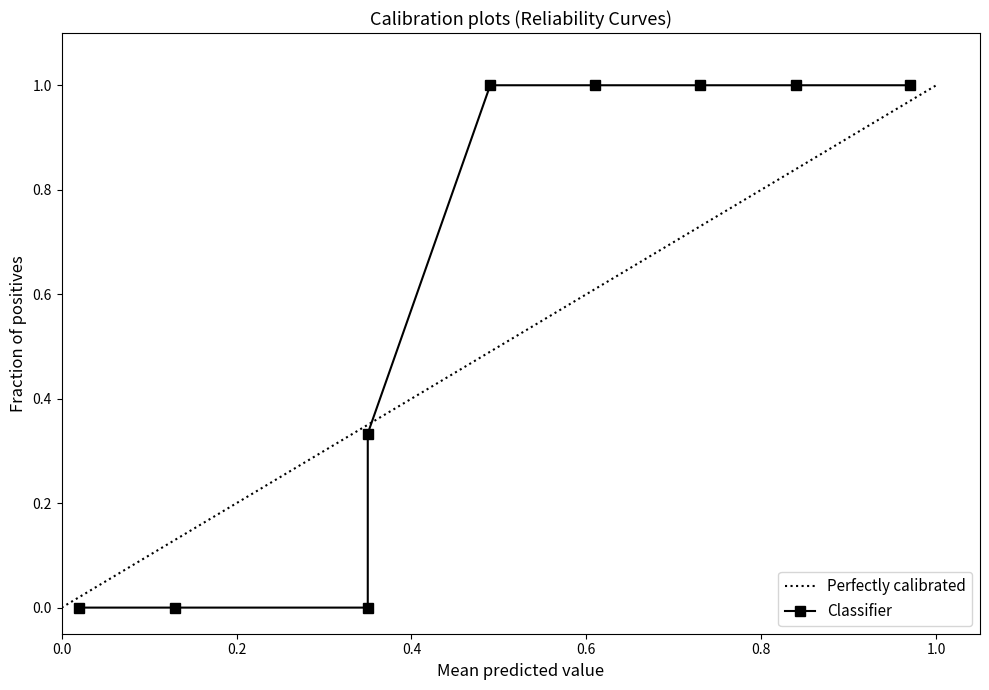

At which label does Classifier reach its peak?

0.8